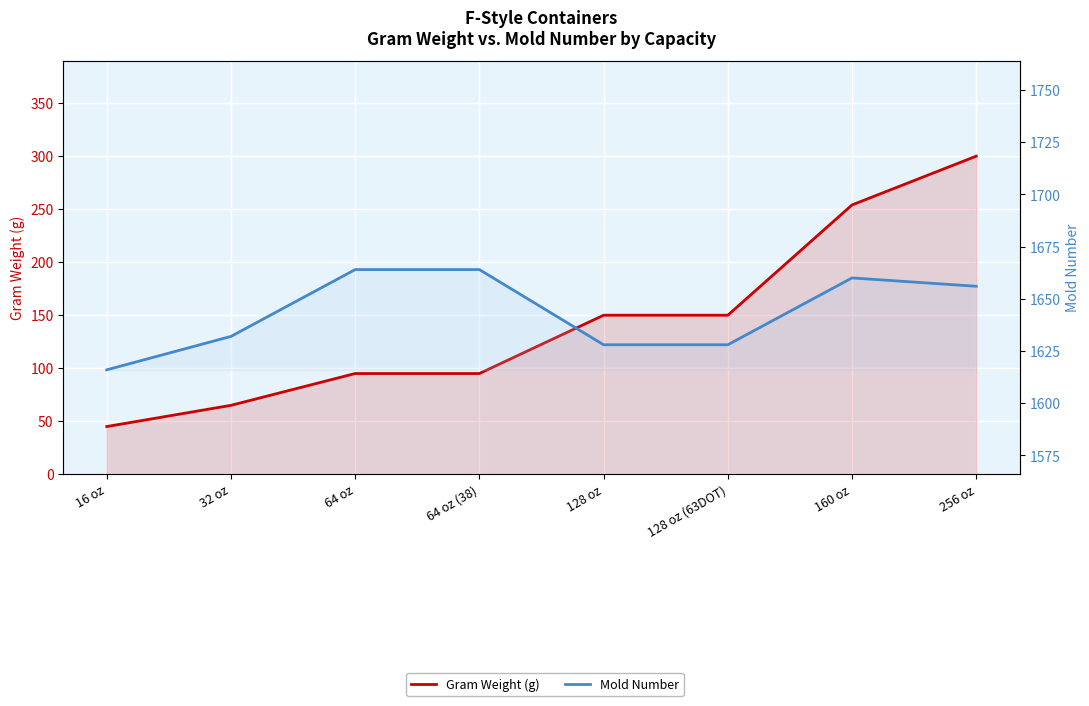

Which series changed the most between 32 oz and 128 oz (63DOT)?

Gram Weight (g)